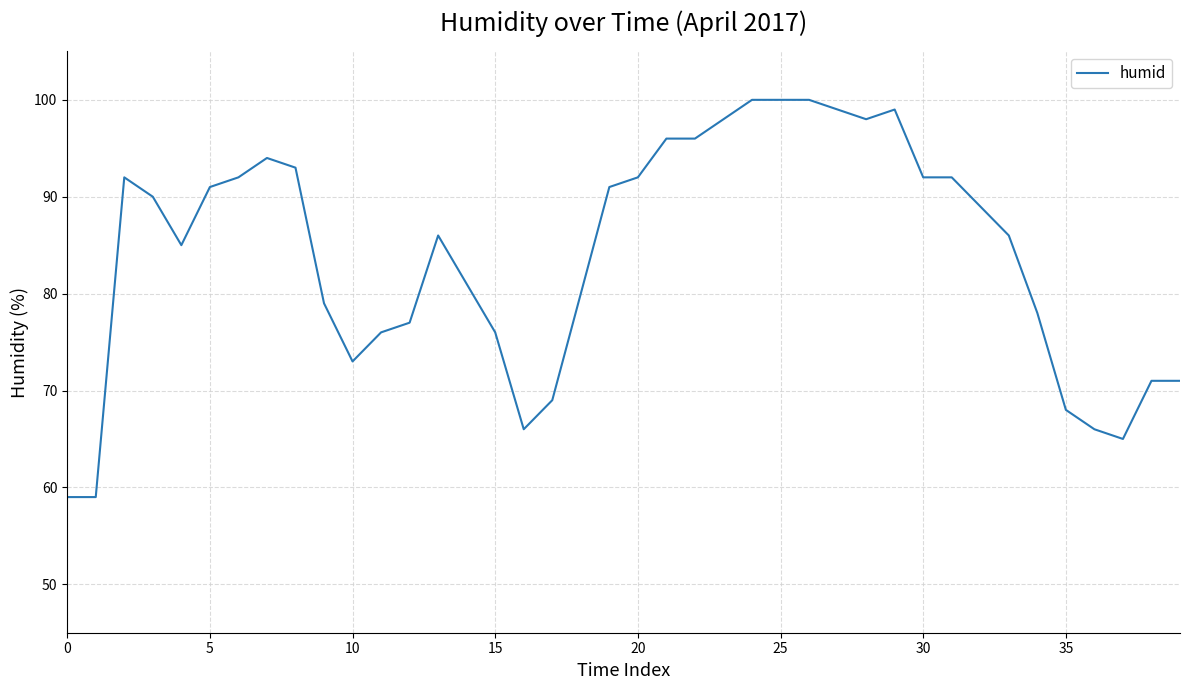

What is the maximum value shown in the chart?

100